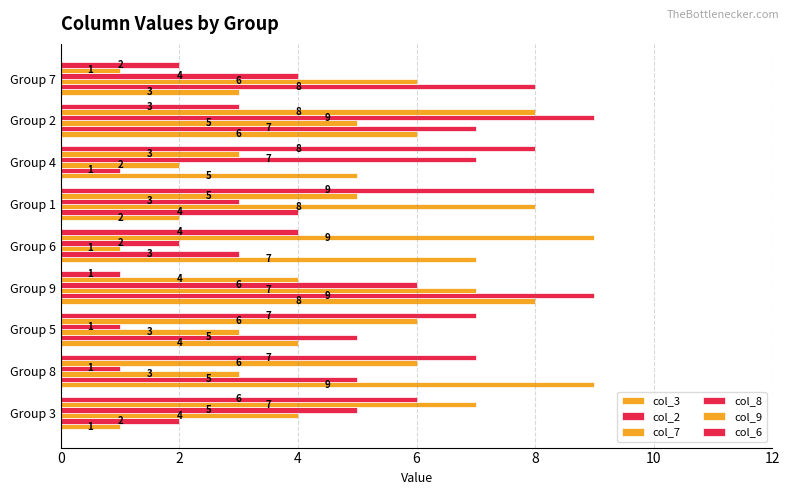

Rank the series by their maximum value, from lowest to highest.

col_7, col_3, col_2, col_8, col_9, col_6